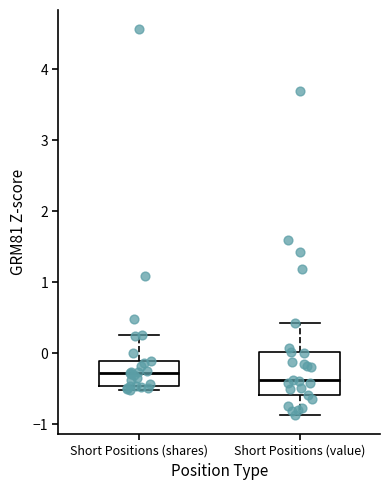

Comparing the boxes themselves (not the whiskers), which one is the tallest?

Short Positions (value)